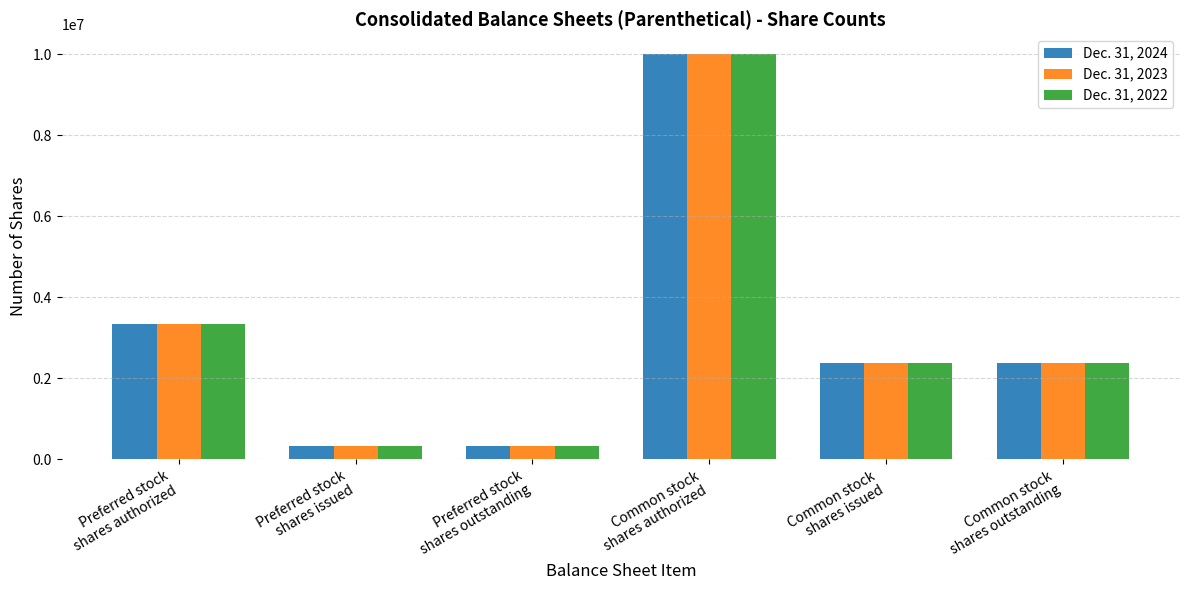

Reading left to right, transcribe all the data shown in this chart.

Dec. 31, 2024: Preferred stock
shares authorized=3333333	Preferred stock
shares issued=333333	Preferred stock
shares outstanding=333333	Common stock
shares authorized=10000000	Common stock
shares issued=2370139	Common stock
shares outstanding=2370139
Dec. 31, 2023: Preferred stock
shares authorized=3333333	Preferred stock
shares issued=333333	Preferred stock
shares outstanding=333333	Common stock
shares authorized=10000000	Common stock
shares issued=2370139	Common stock
shares outstanding=2370139
Dec. 31, 2022: Preferred stock
shares authorized=3333333	Preferred stock
shares issued=333333	Preferred stock
shares outstanding=333333	Common stock
shares authorized=10000000	Common stock
shares issued=2370139	Common stock
shares outstanding=2370139